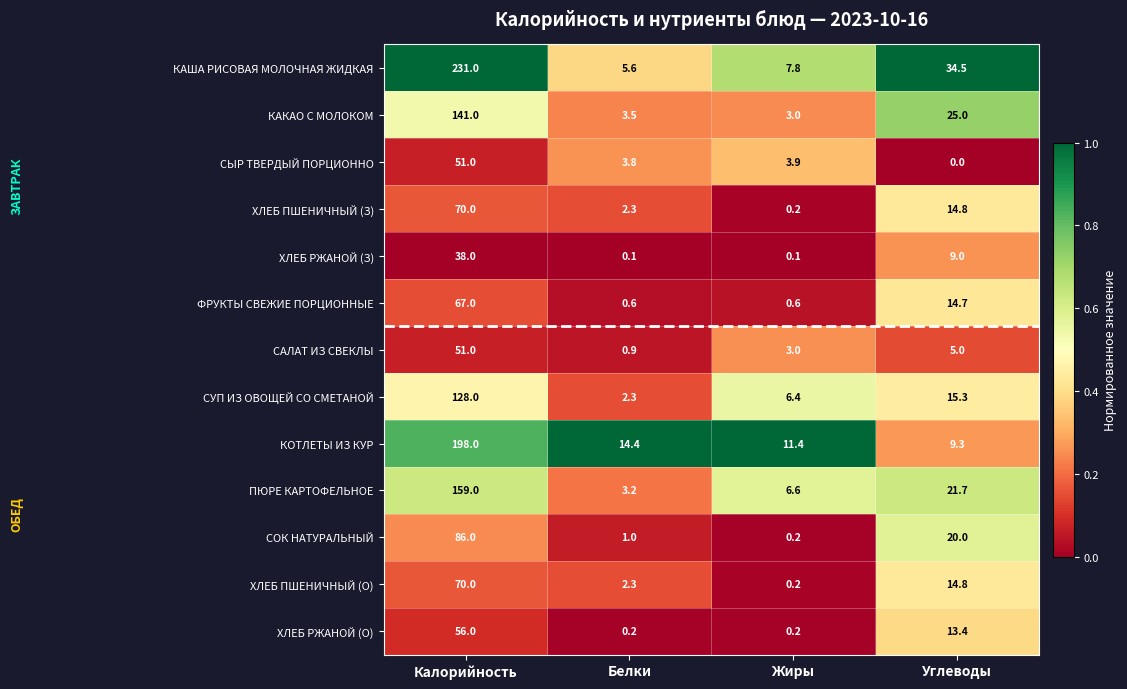

What is the difference between the maximum and minimum values in the ХЛЕБ ПШЕНИЧНЫЙ (З) series?

69.8